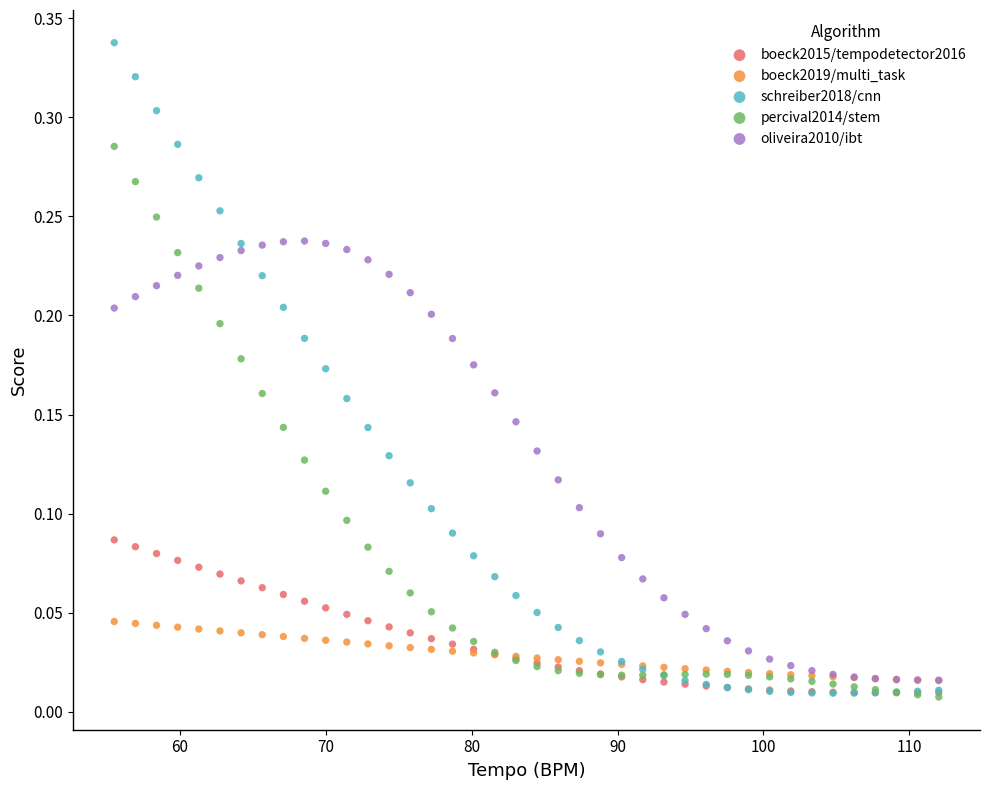

Which series has the largest Y range (max minus min)?

schreiber2018/cnn